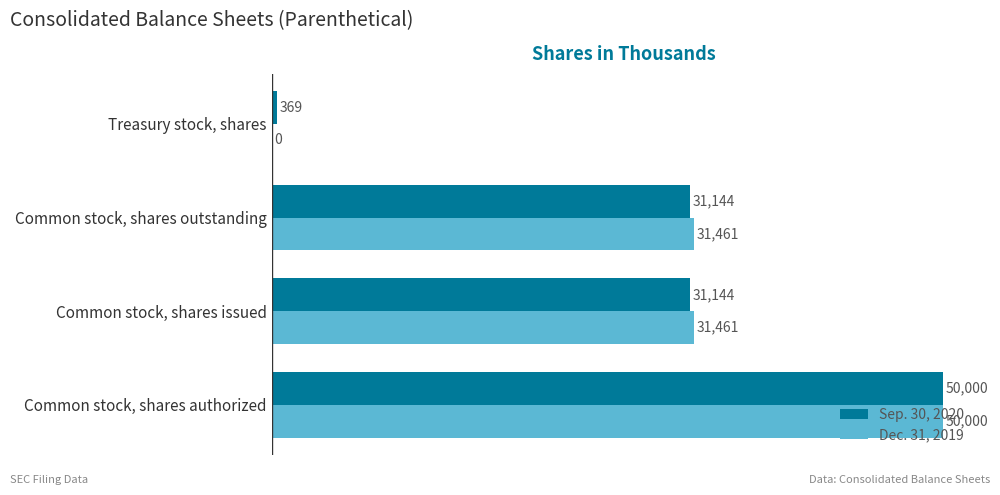

How many series are shown in this chart?

2